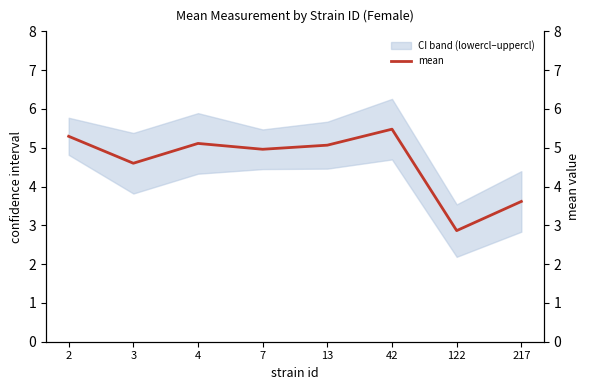

Reading left to right, what are all the values shown in this chart?

2=5.3	3=4.6	4=5.1	7=5.0	13=5.1	42=5.5	122=2.9	217=3.6